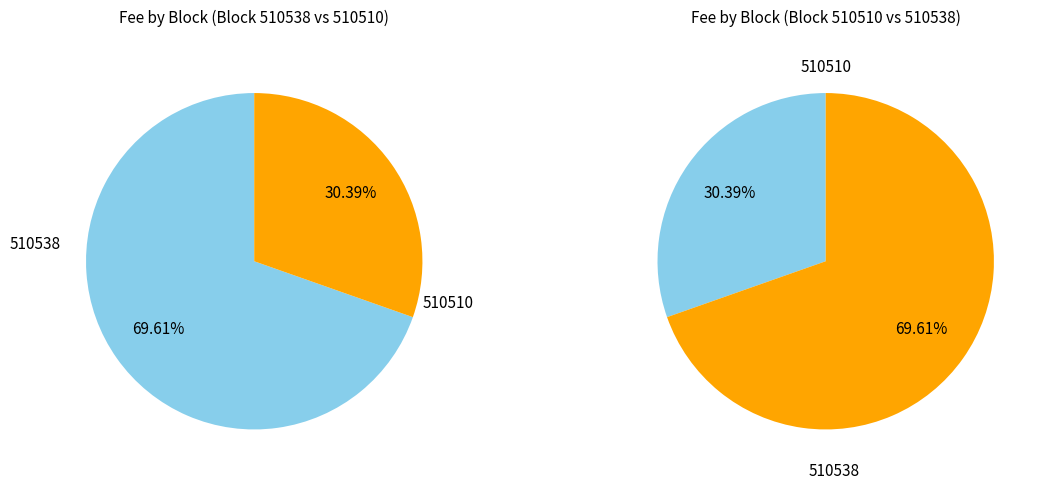

How many slices are in this pie chart?

2